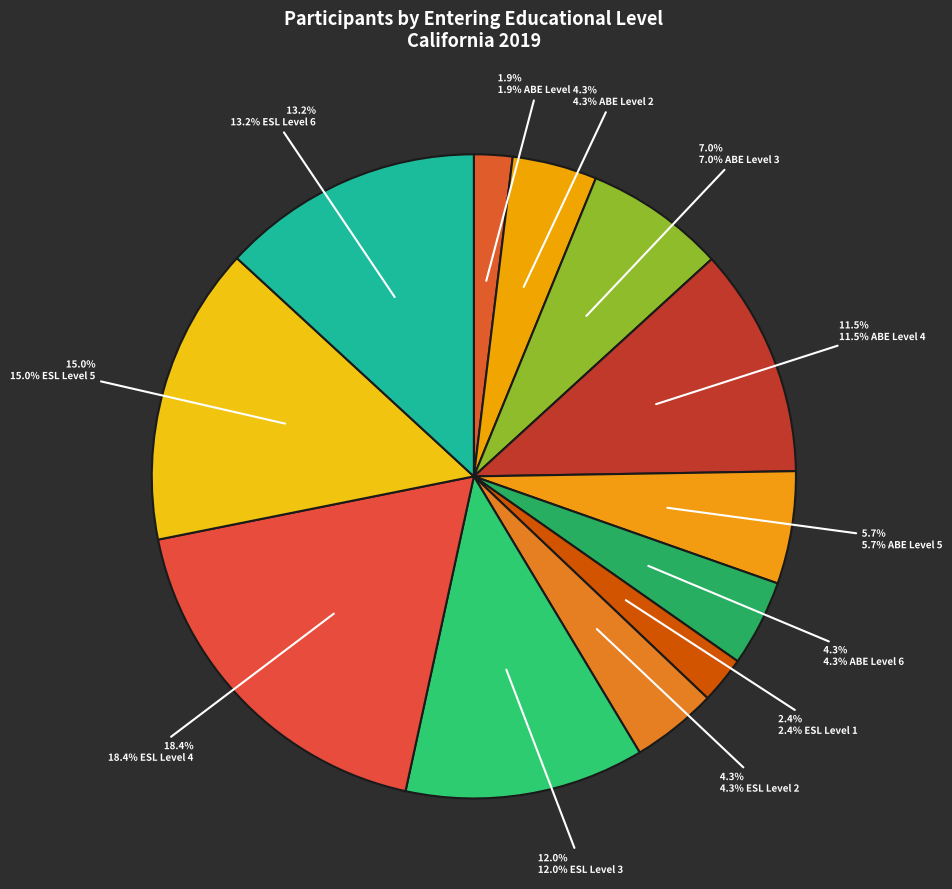

Which category has the biggest portion of the pie?

ESL Level 4